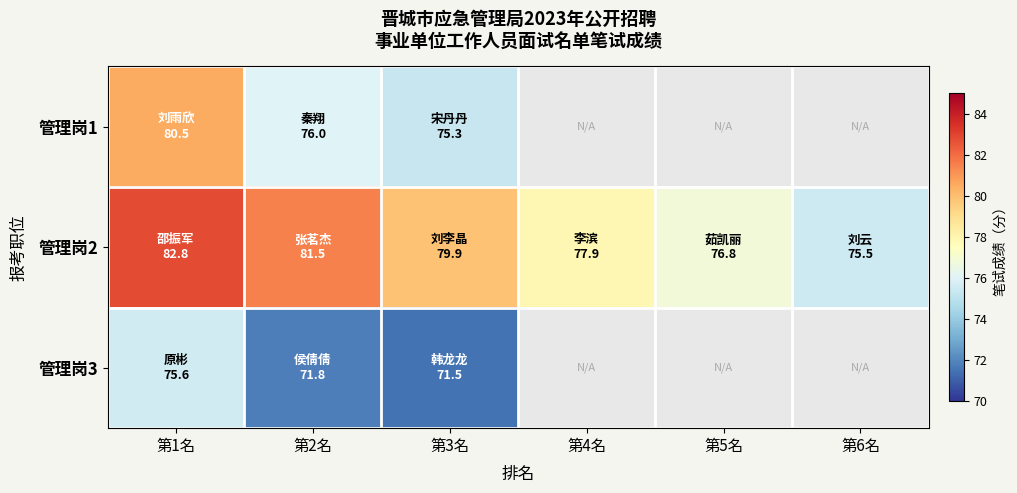

Which has a higher value, 第2名 or 第4名?

第4名